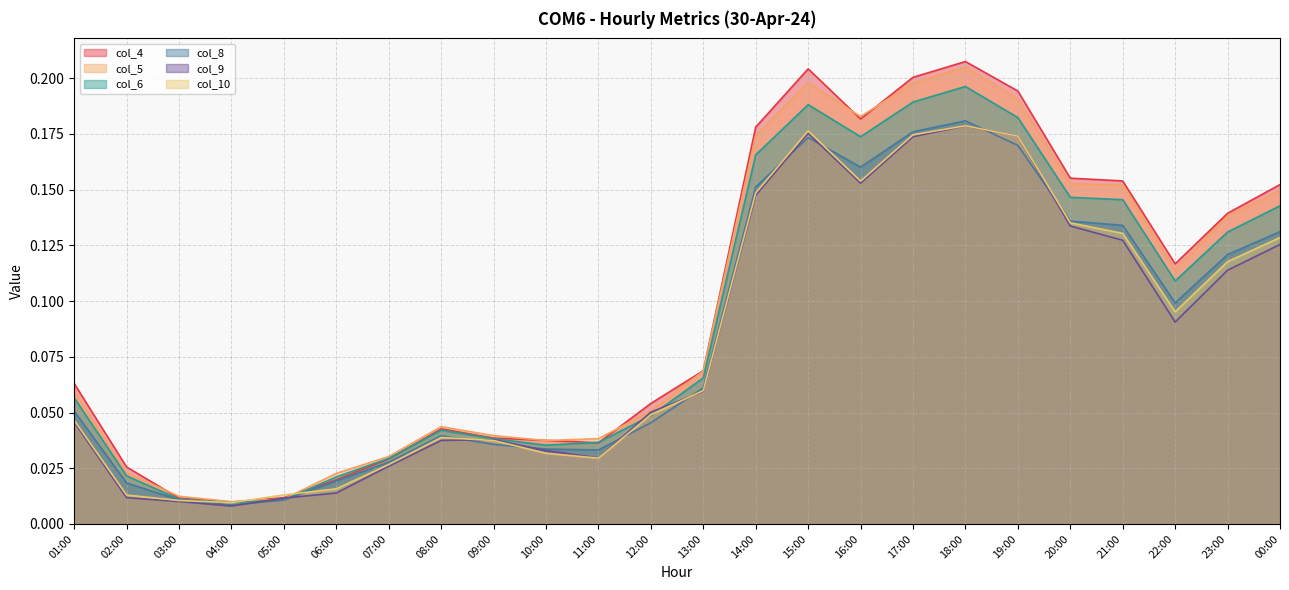

What value does the col_6 series have at 14:00?

0.2